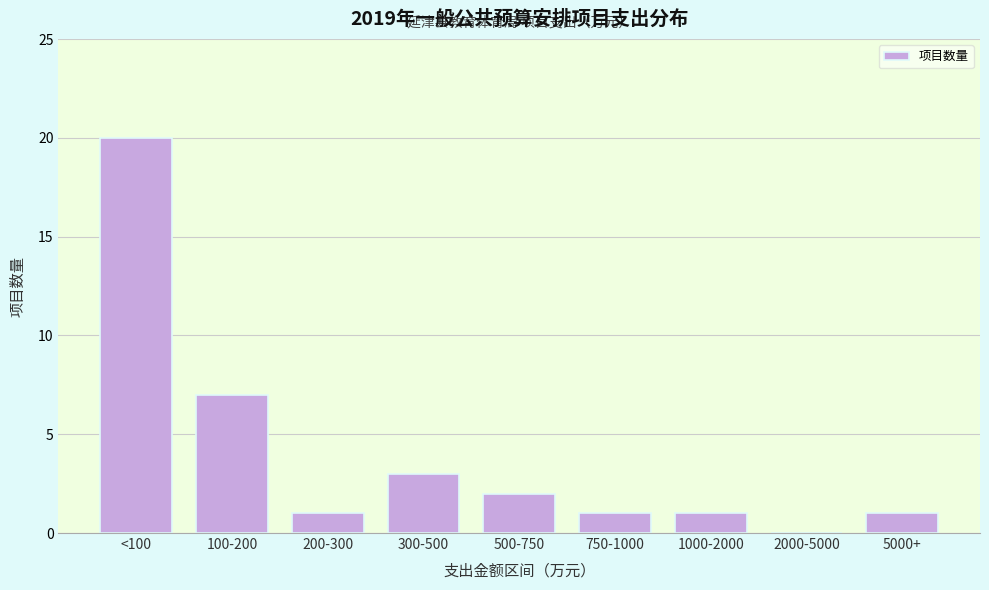

Reading right to left, transcribe all the data shown in this chart.

5000+=1	2000-5000=0	1000-2000=1	750-1000=1	500-750=2	300-500=3	200-300=1	100-200=7	<100=20